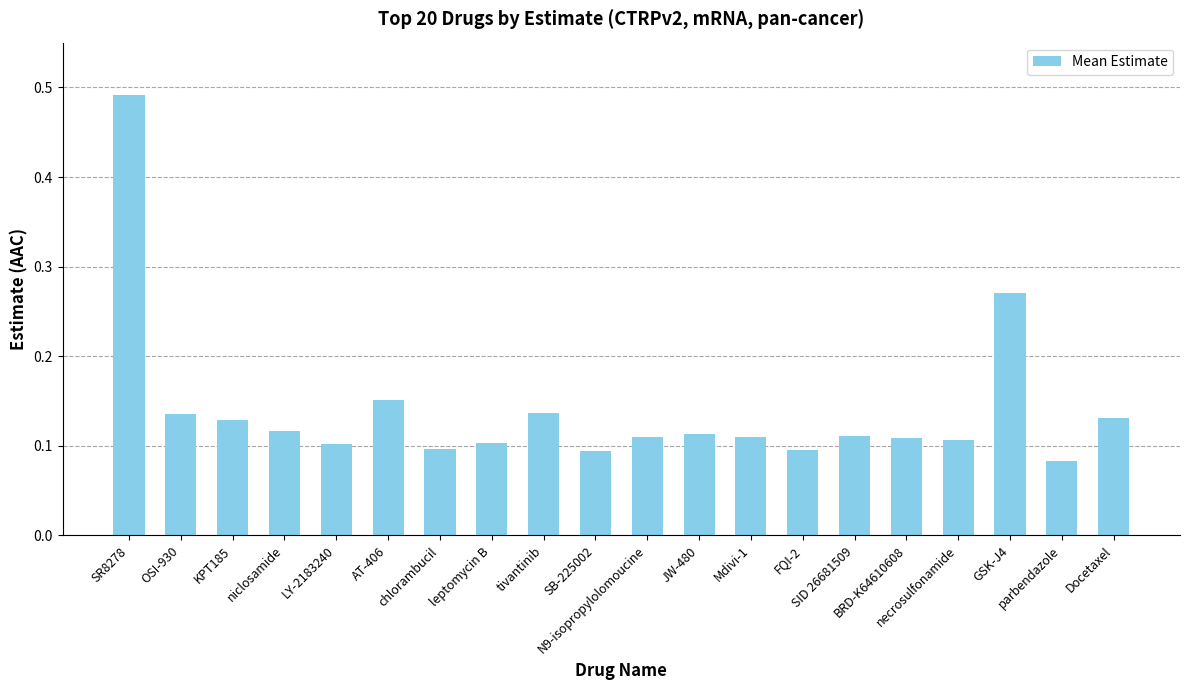

The value at LY-2183240 is 0.2. True or false?

False